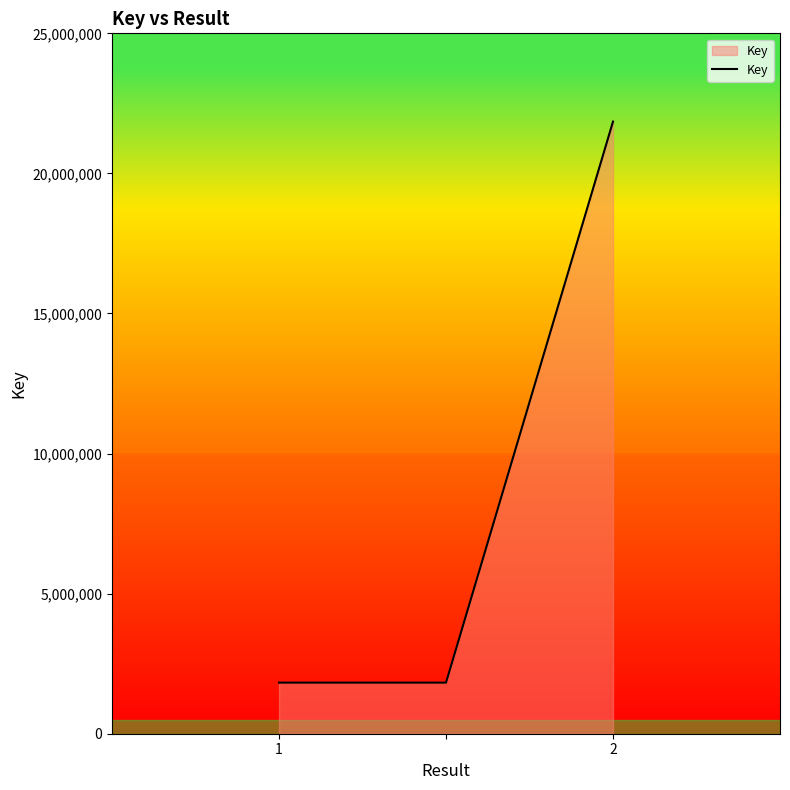

What is the average value?

8499407